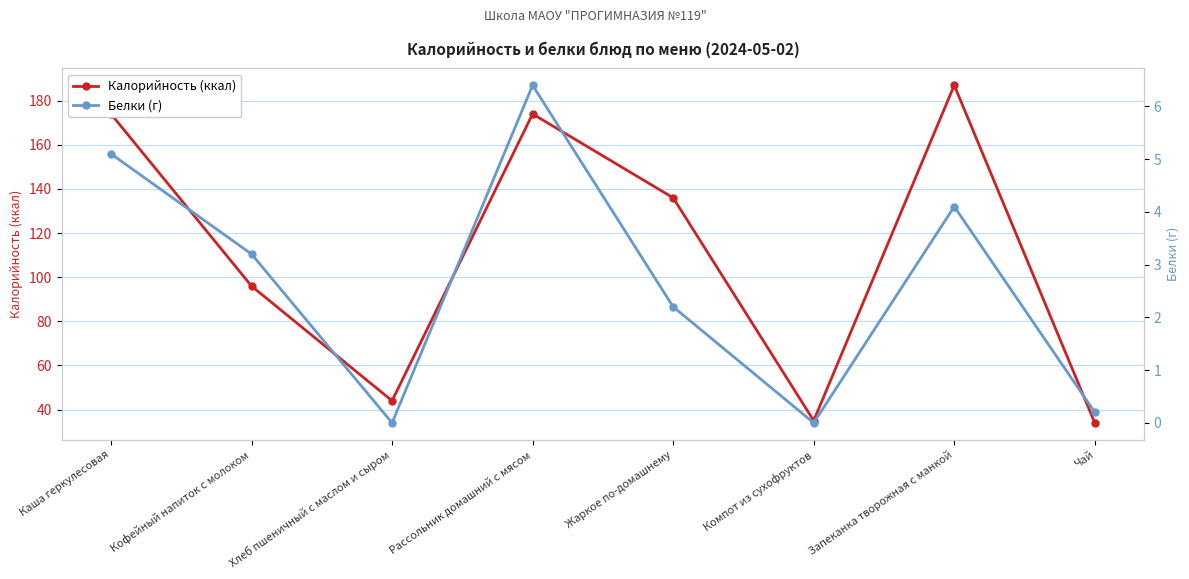

Which series has the largest total across all categories?

Калорийность (ккал)